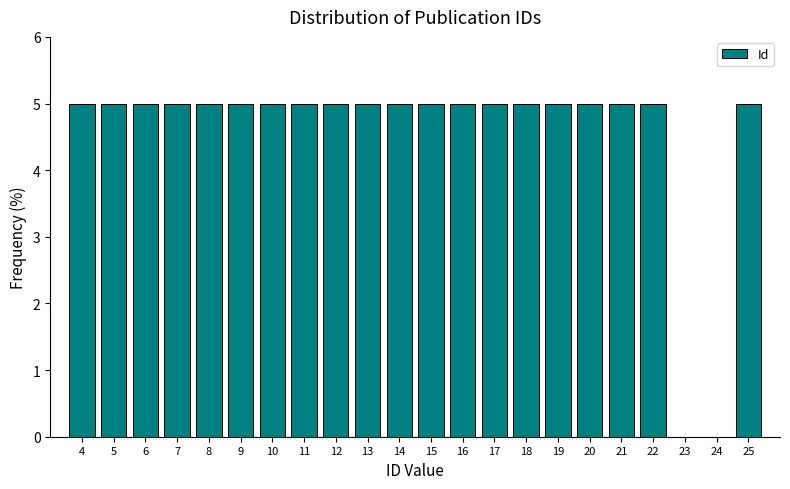

Reading left to right, extract all data points from this chart.

4=5	5=5	6=5	7=5	8=5	9=5	10=5	11=5	12=5	13=5	14=5	15=5	16=5	17=5	18=5	19=5	20=5	21=5	22=5	23=0	24=0	25=5